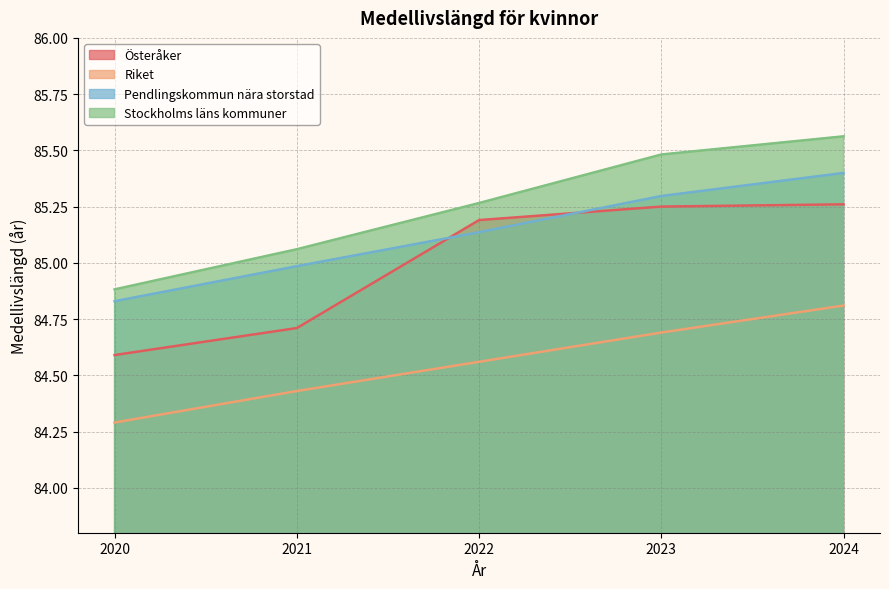

What are all the series names shown in the legend?

Österåker, Riket, Pendlingskommun nära storstad, Stockholms läns kommuner